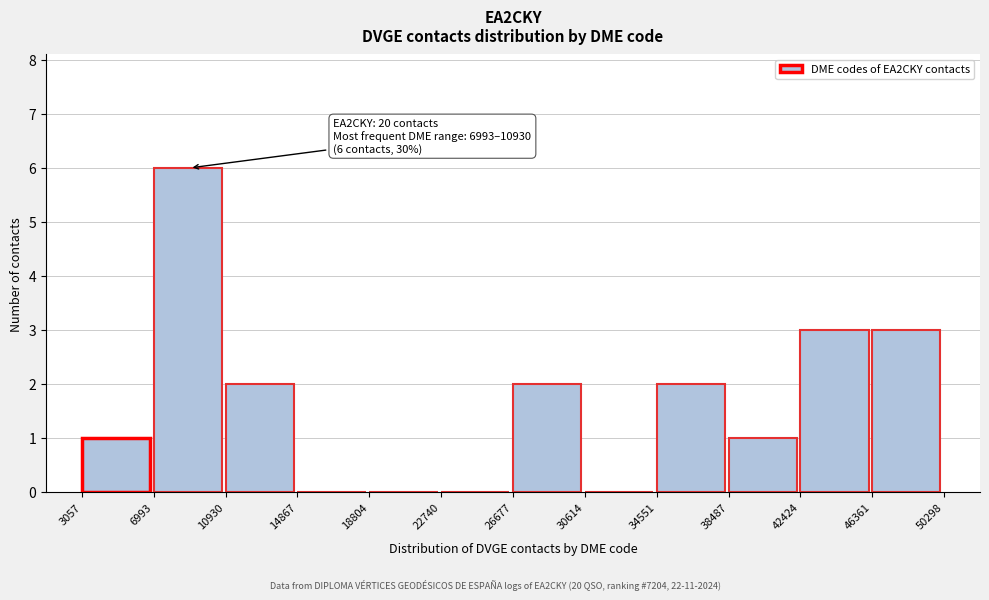

Which range on the x-axis has the tallest bar?

6993 to 10930